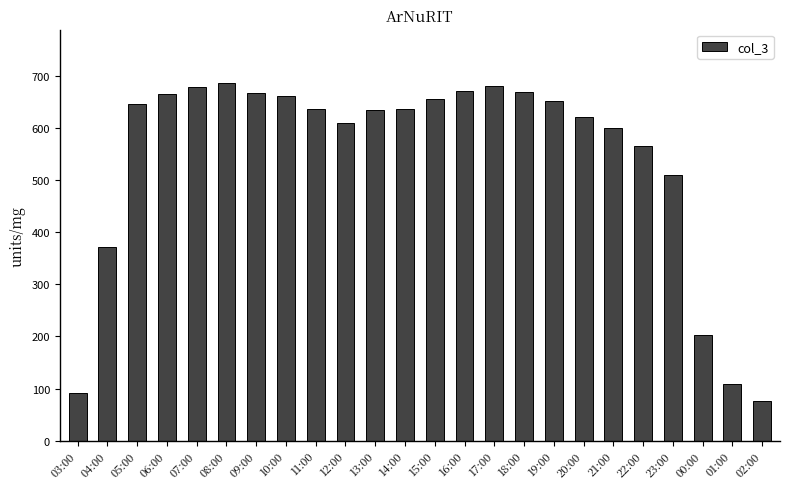

Are the bars grouped side by side (vs. stacked)?

No